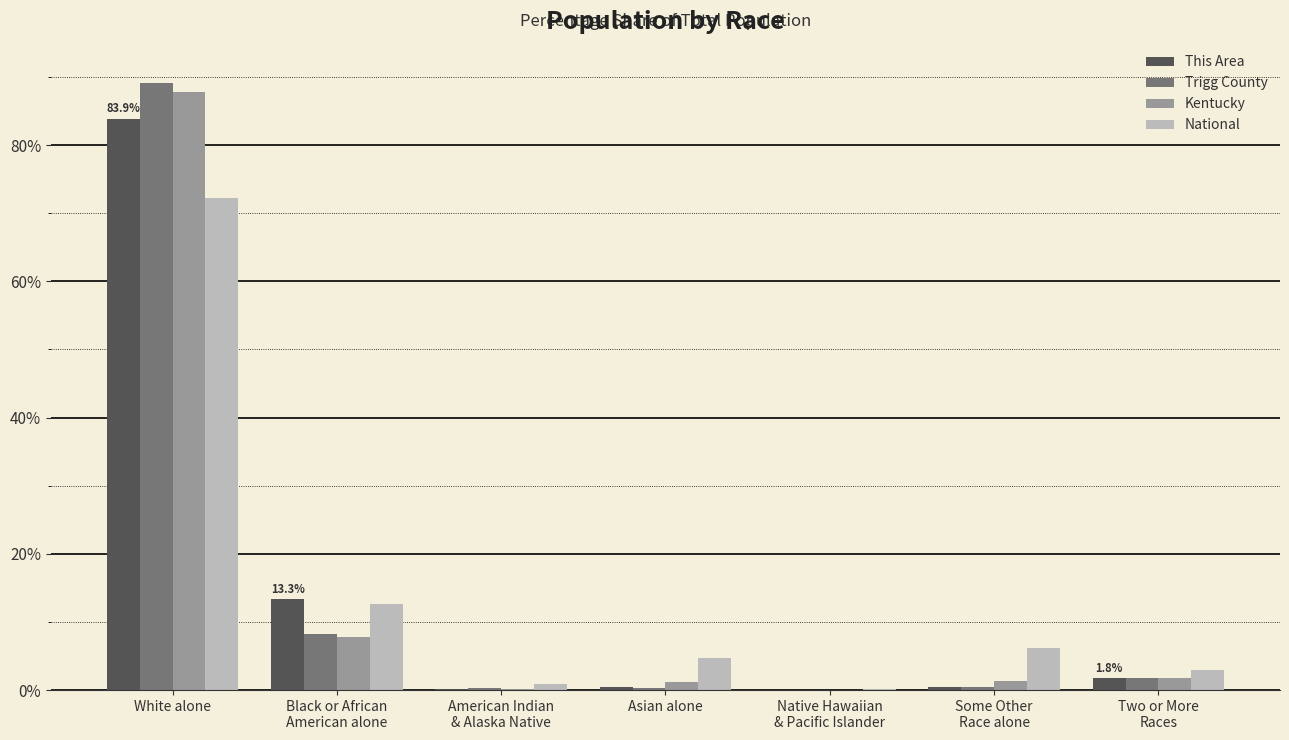

How many groups of bars are there?

7